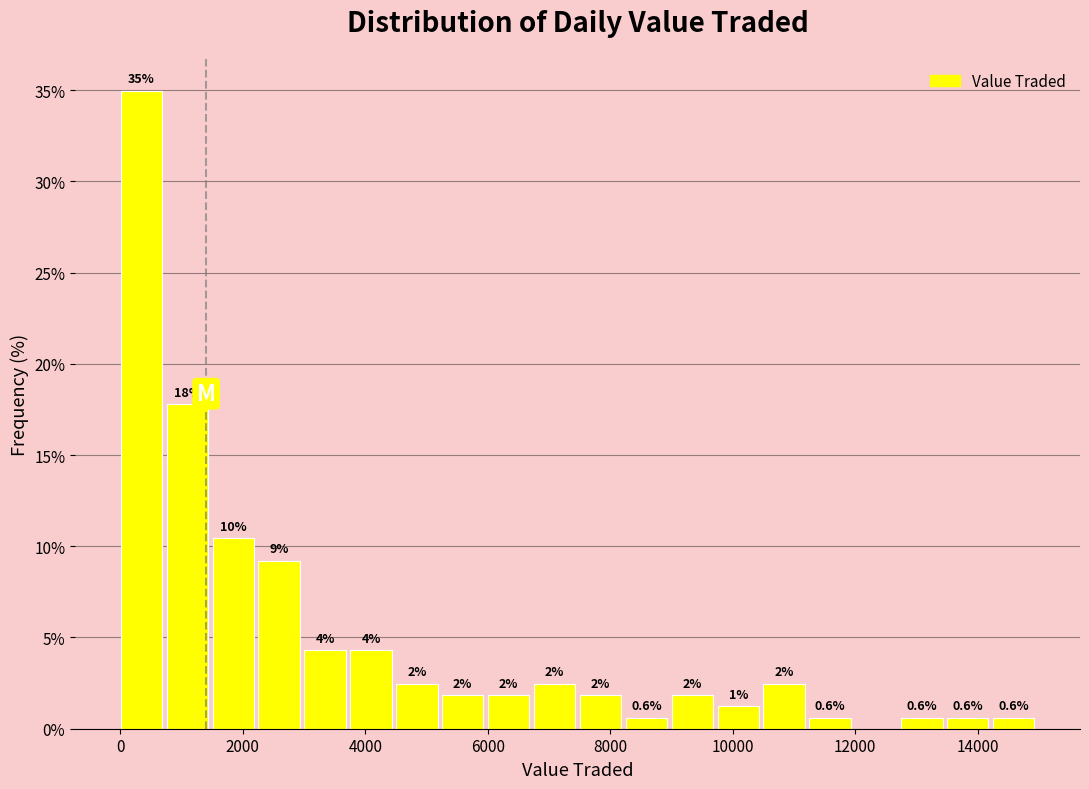

Around what value on the x-axis is the tallest bar? Give the approximate position of its centre, as read against the axis.

400